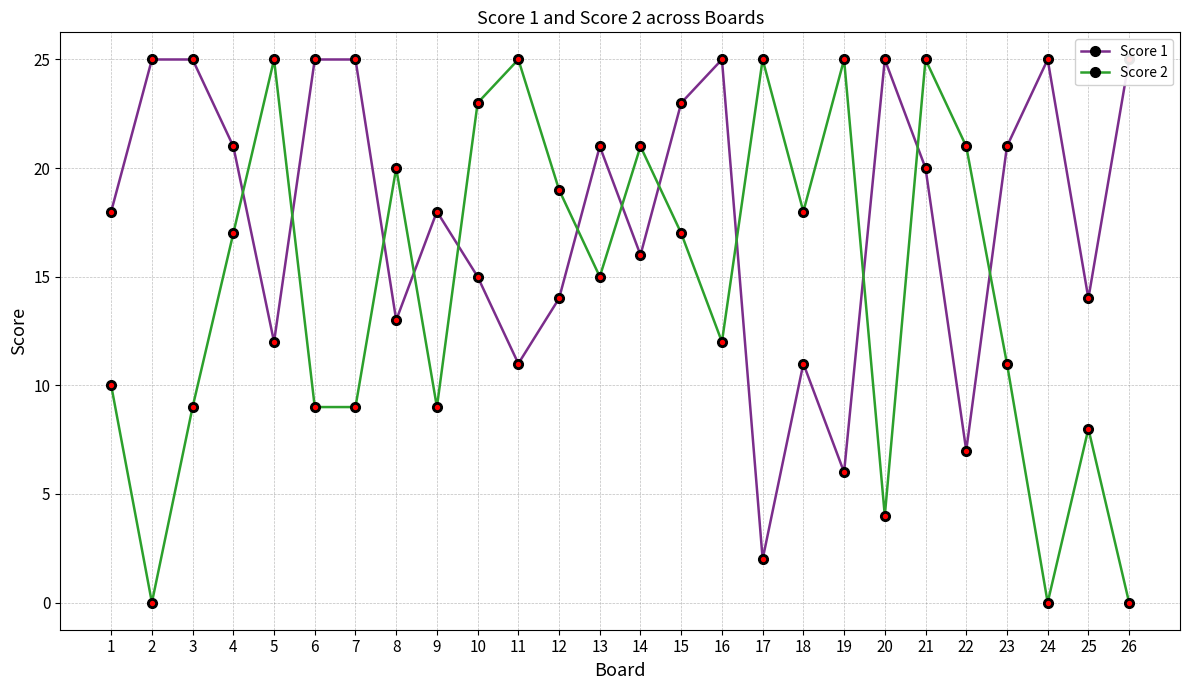

At how many categories does at least one series exceed 7?

26